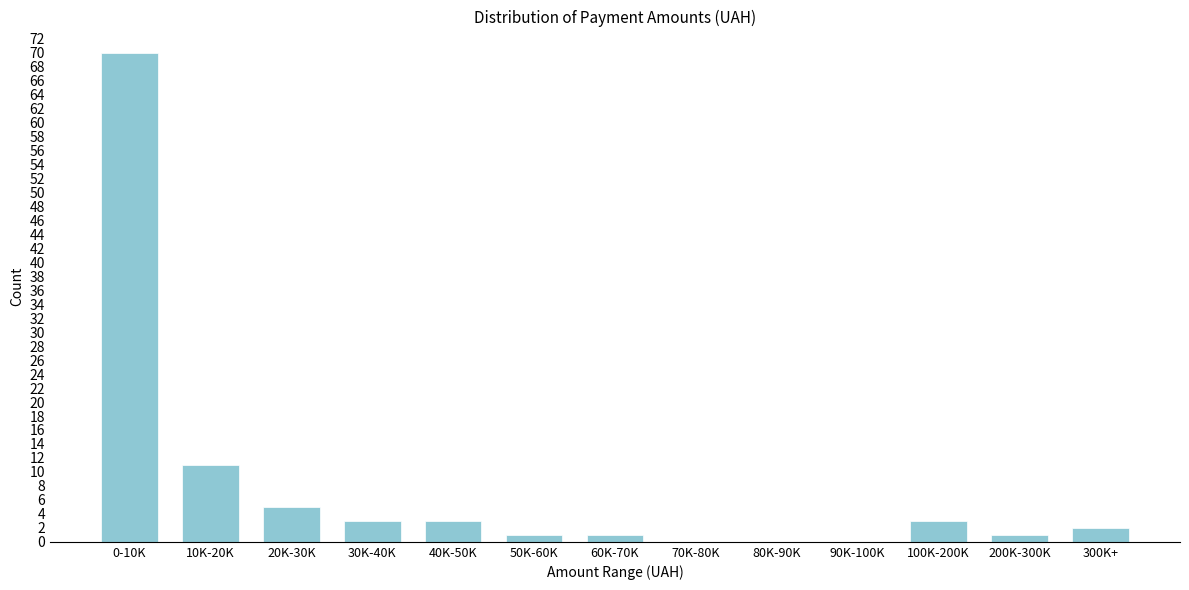

Reading left to right, extract all data points from this chart.

0-10K=70	10K-20K=11	20K-30K=5	30K-40K=3	40K-50K=3	50K-60K=1	60K-70K=1	70K-80K=0	80K-90K=0	90K-100K=0	100K-200K=3	200K-300K=1	300K+=2